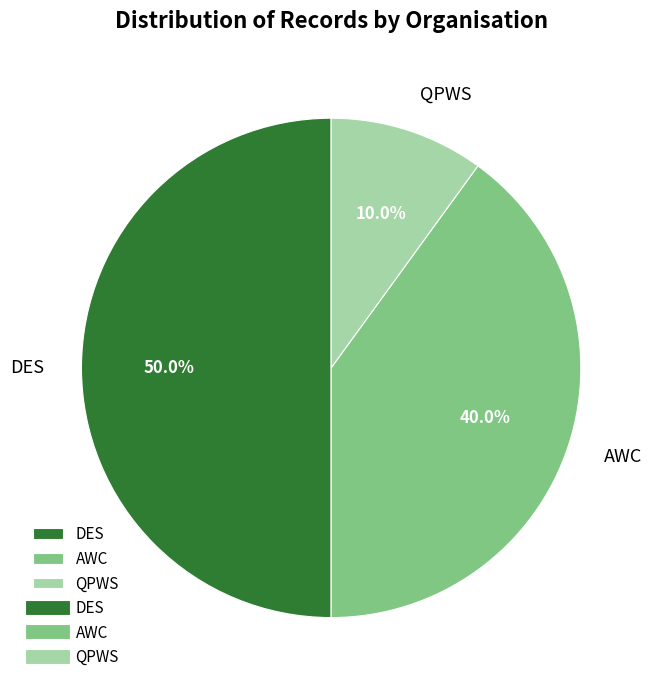

Which category has the smallest portion of the pie?

QPWS